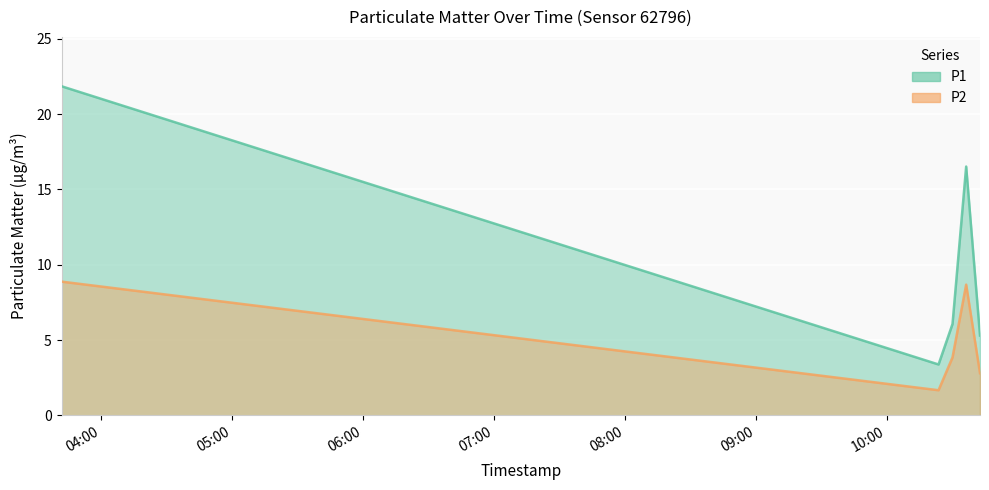

Where is the first local maximum for P1?

2023-11-18T10:36:17